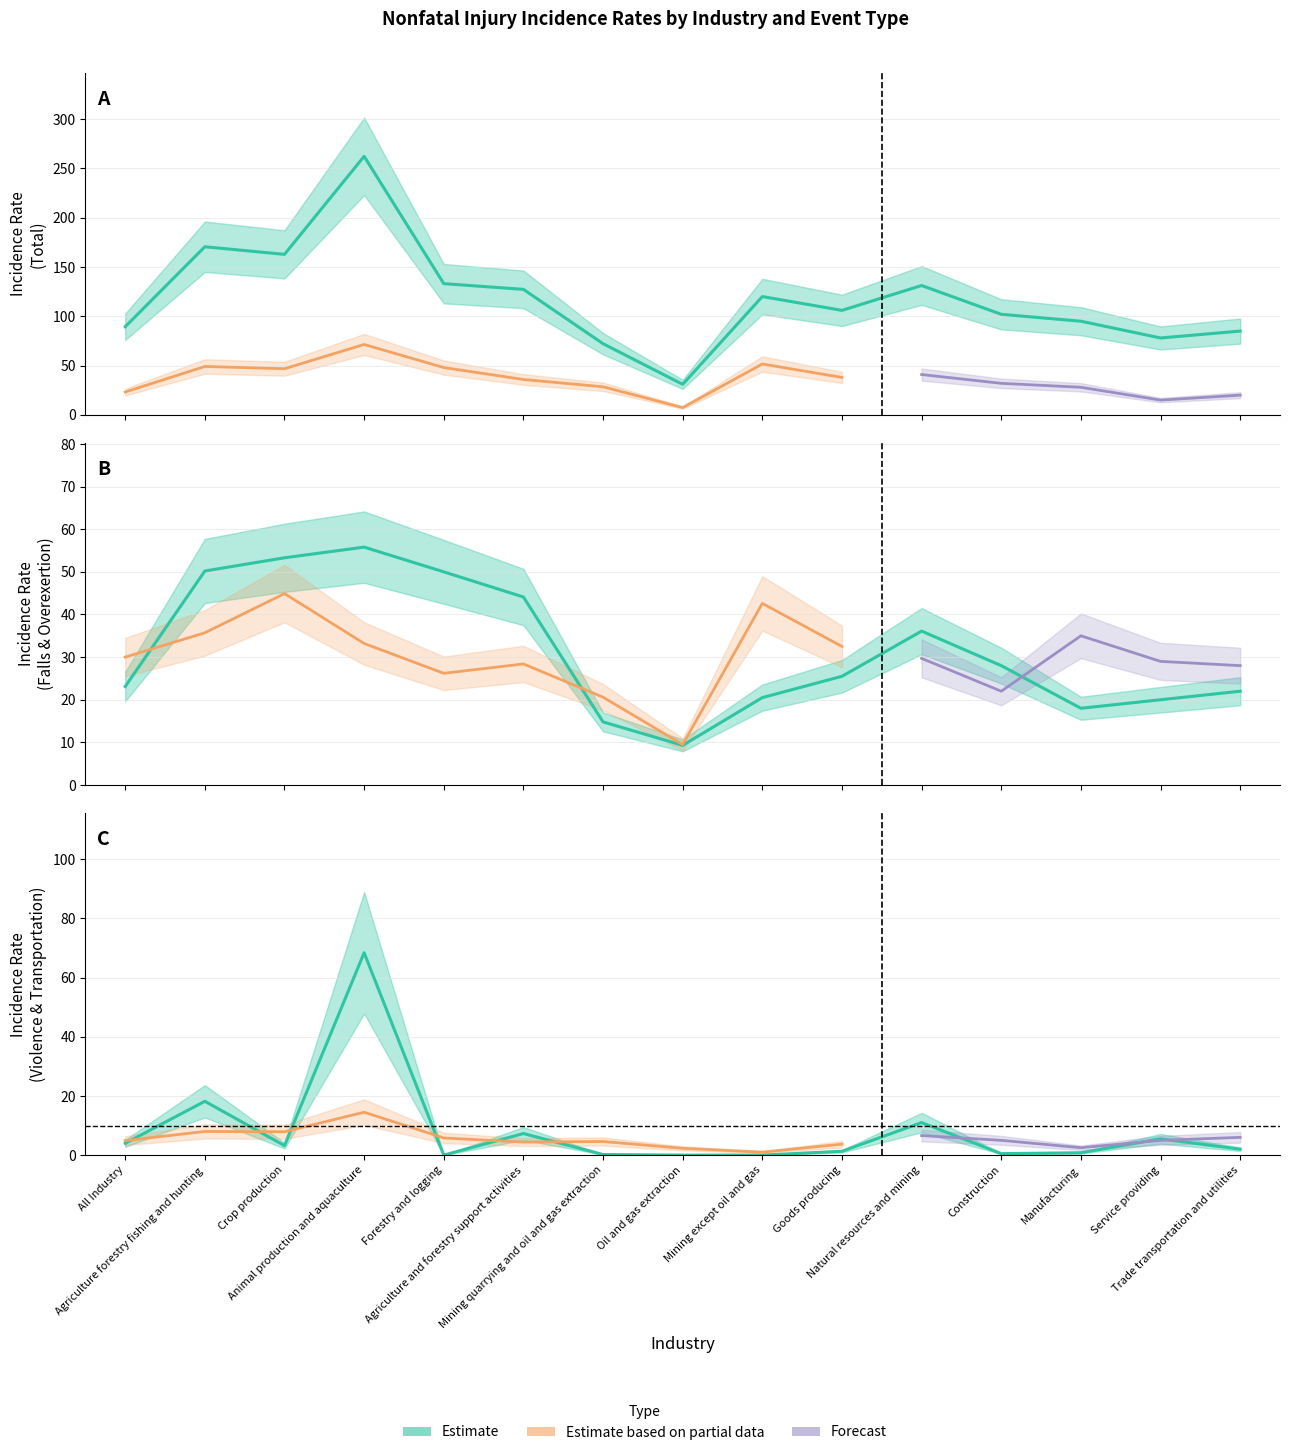

What is the total value across all series at Manufacturing?

113.8